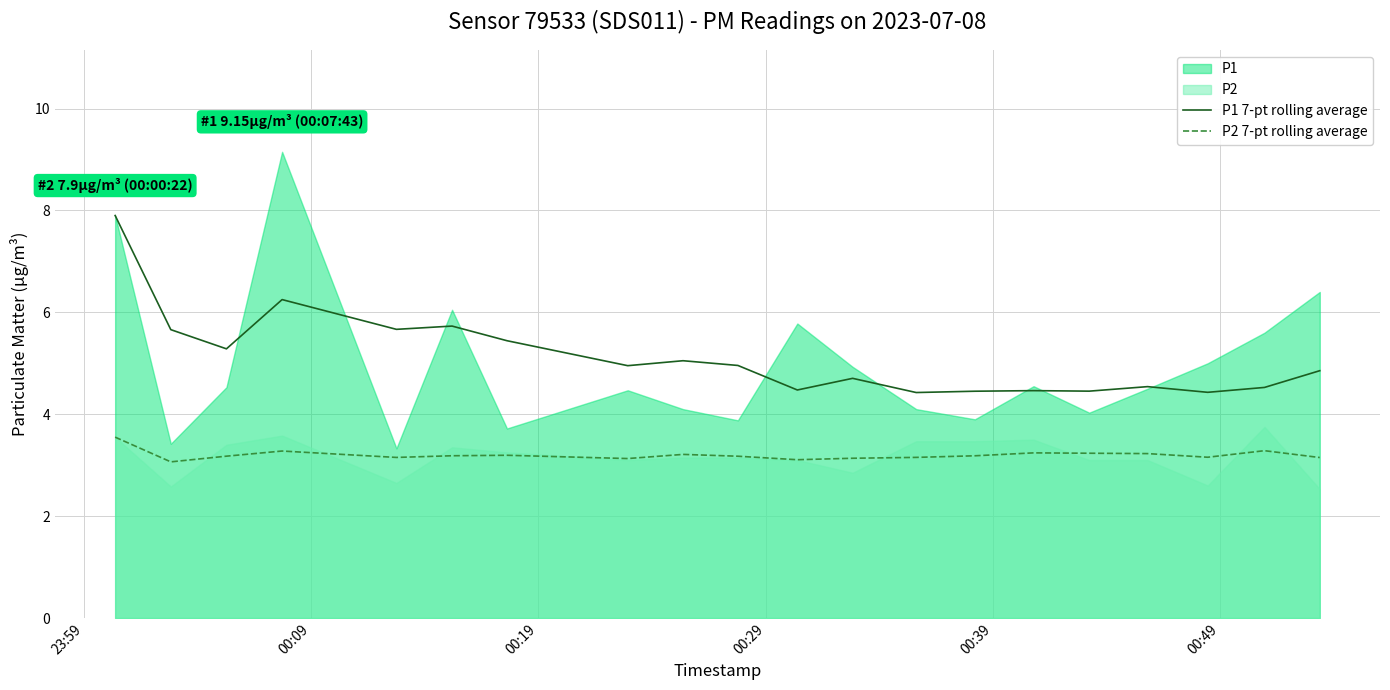

What is the maximum value for P1 7-pt rolling average?

7.9